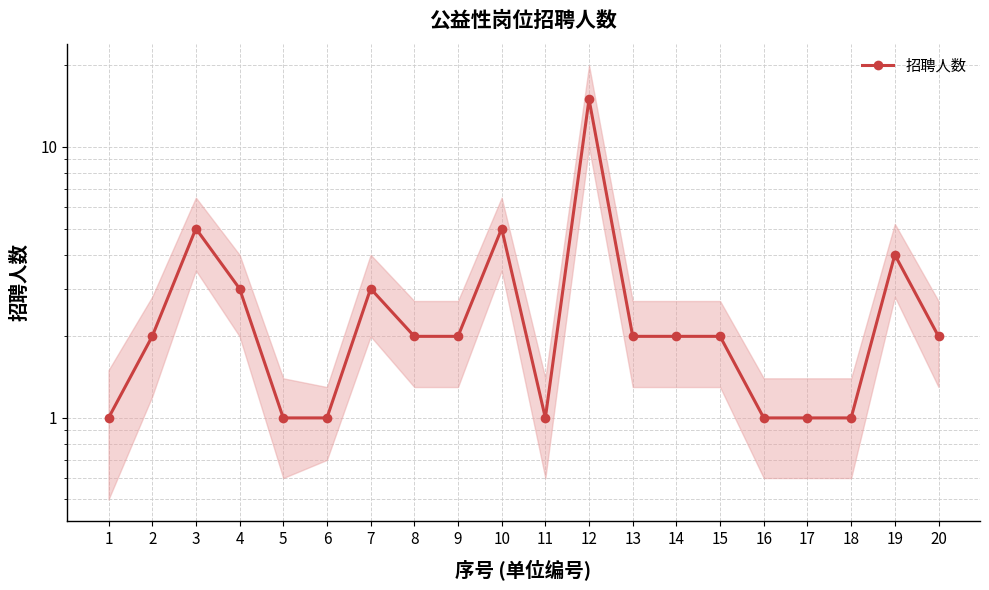

Which label corresponds to the smallest value in the chart?

1